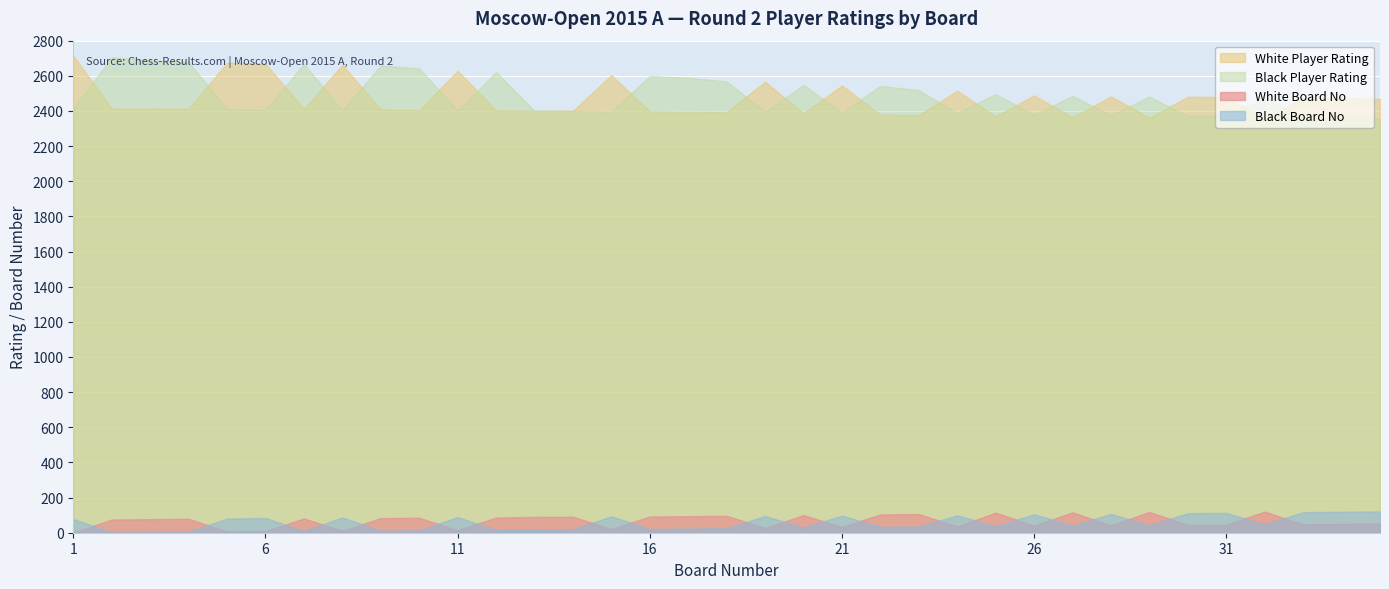

Which series has the widest spread of values?

White Player Rating